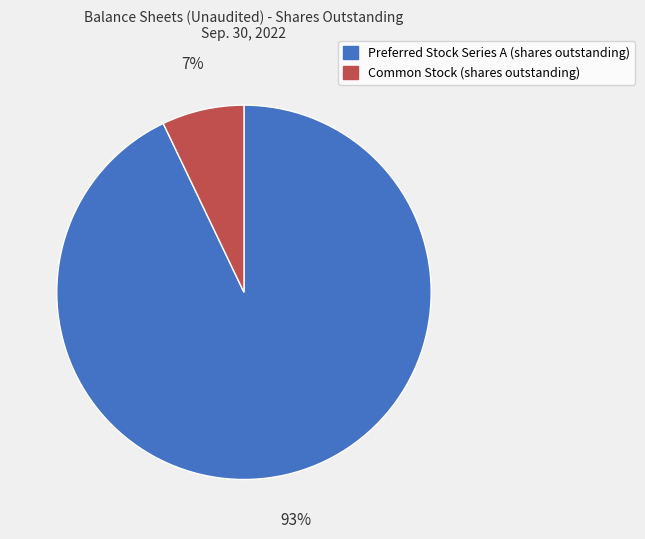

How many slices are in this pie chart?

2